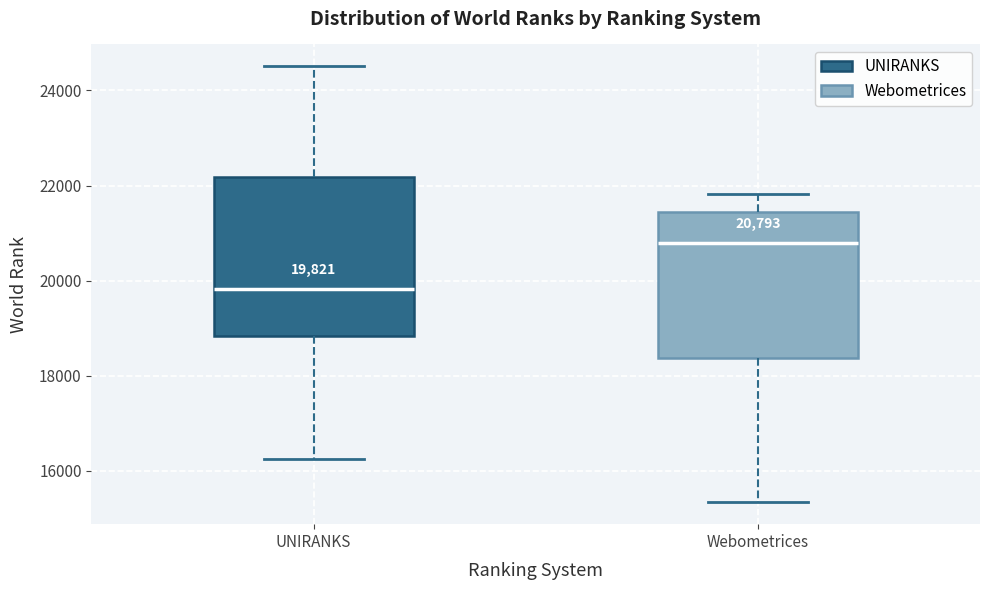

Which box's median line is the highest?

Webometrices